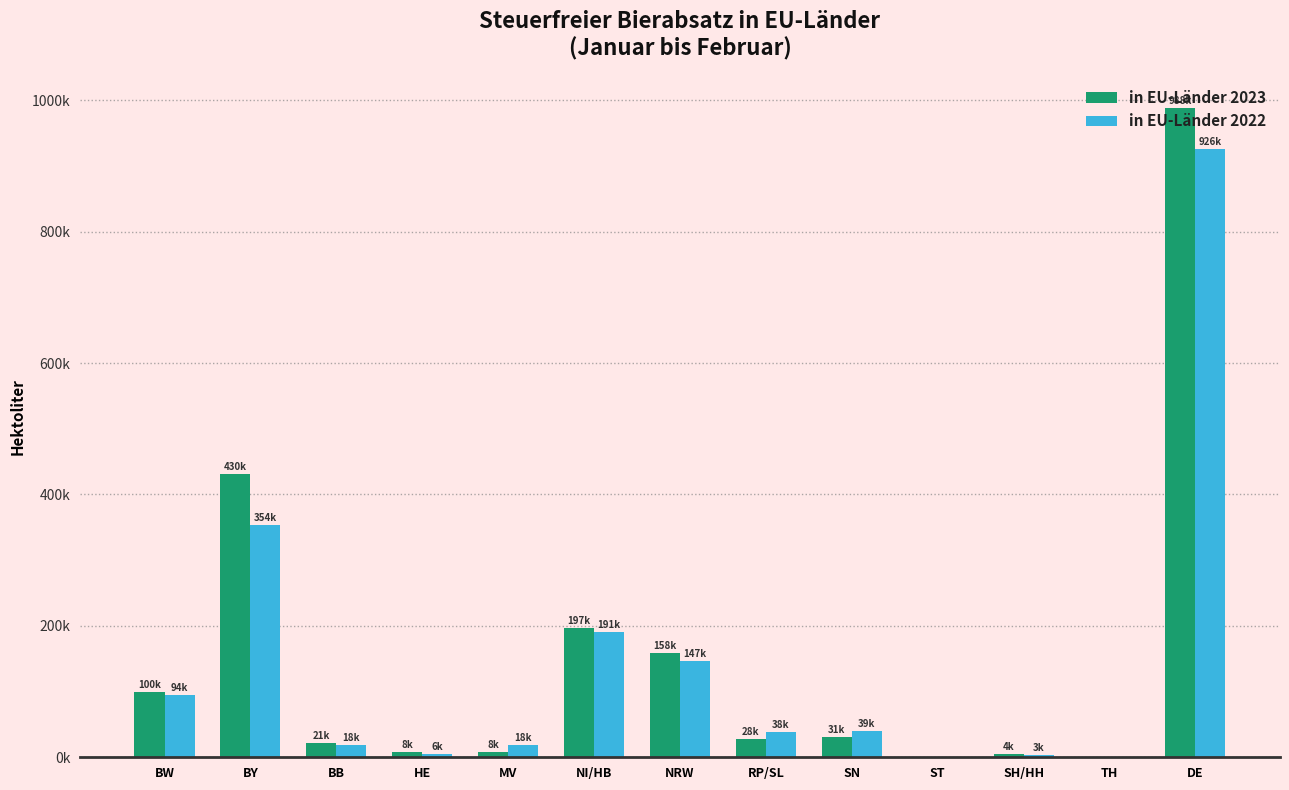

What are all the series names shown in the legend?

in EU-Länder 2023, in EU-Länder 2022